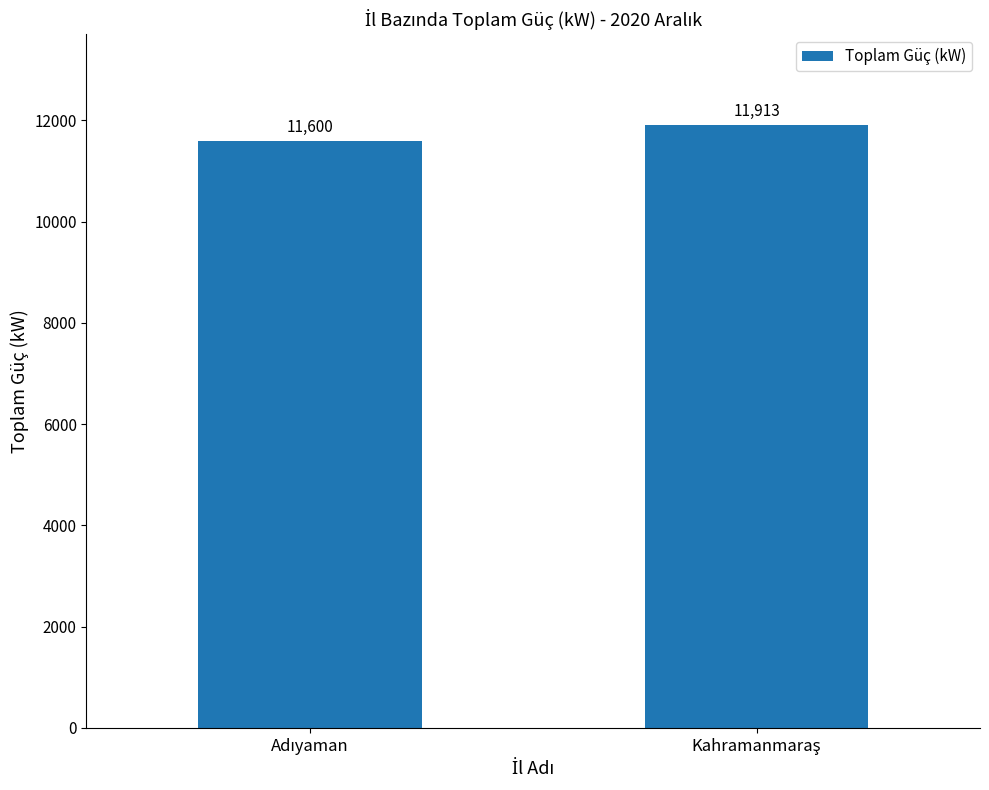

What is the value of the 2nd bar from the left?

11913